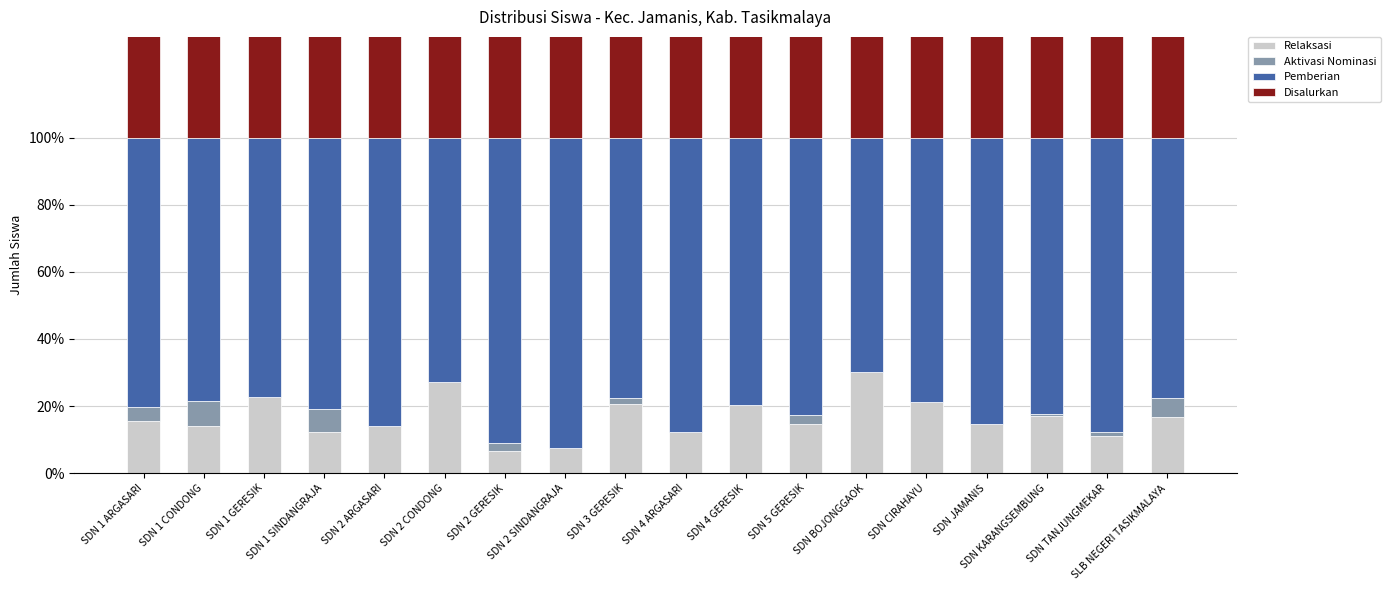

Which has a higher value, SDN 2 GERESIK or SDN CIRAHAYU?

SDN CIRAHAYU